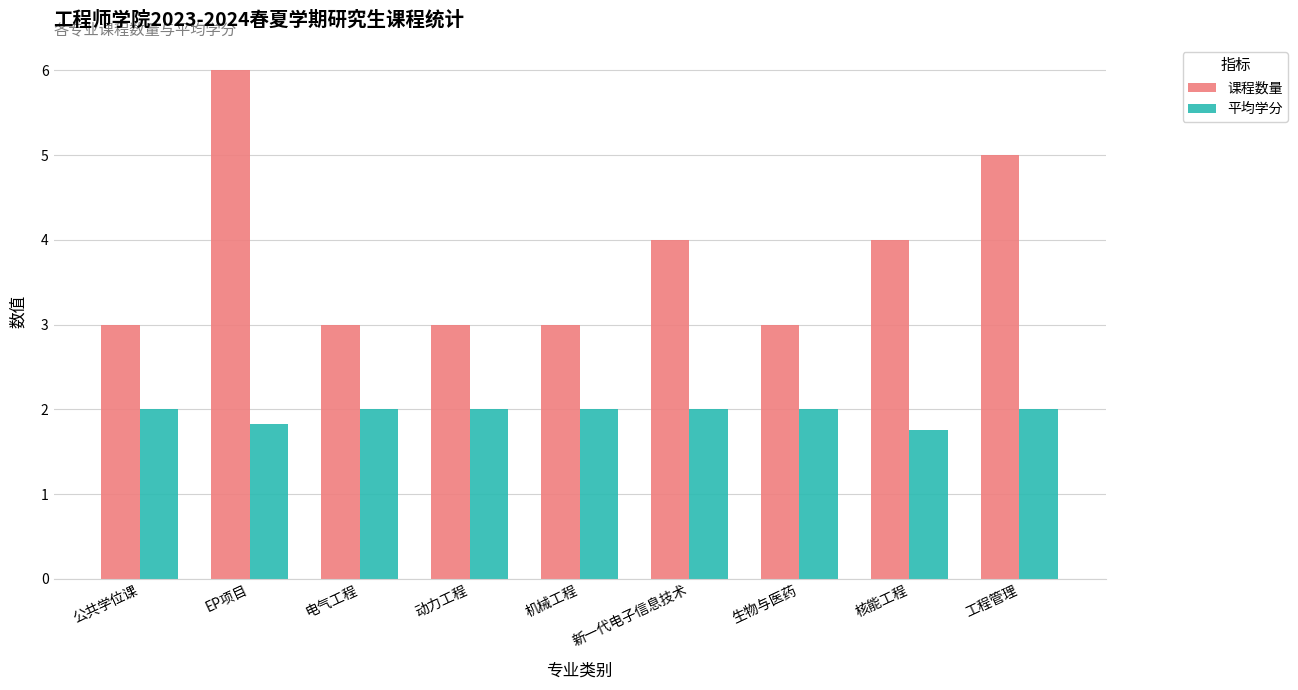

What is the value of the 课程数量 bar at the 4th from the left?

3.0